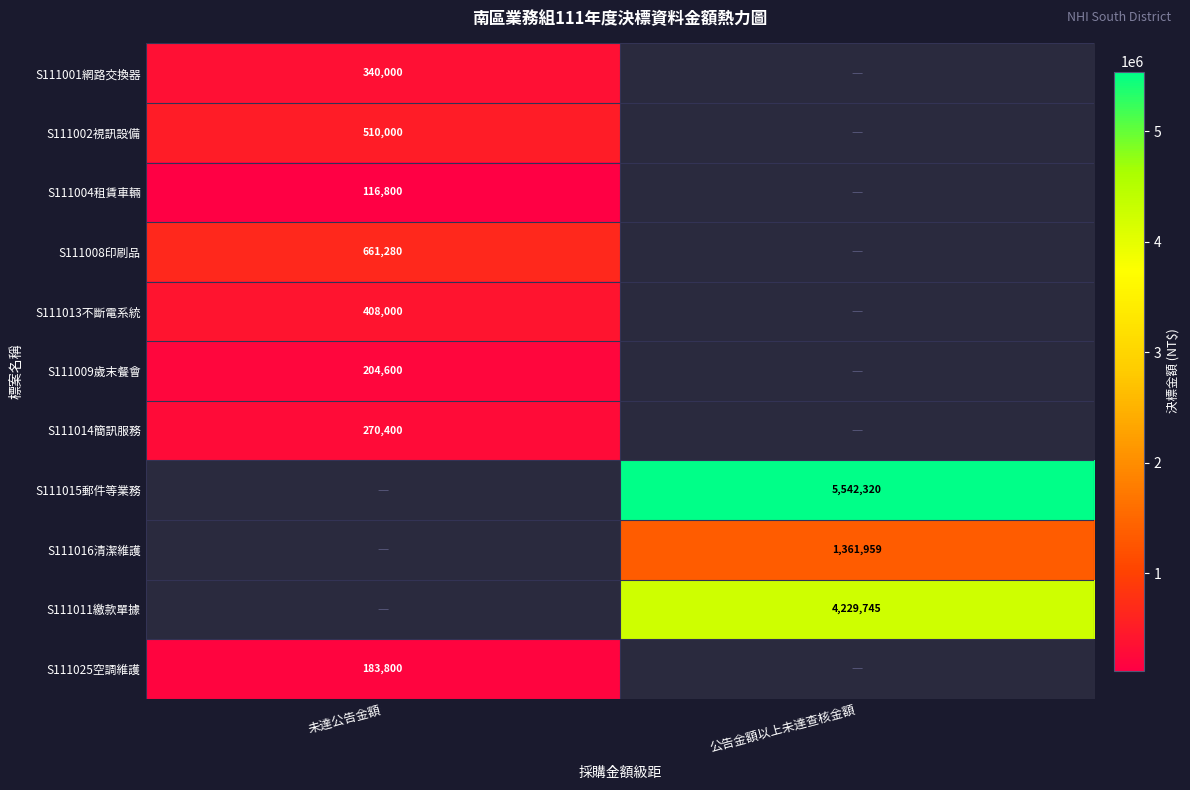

Count the number of categories in the chart.

2